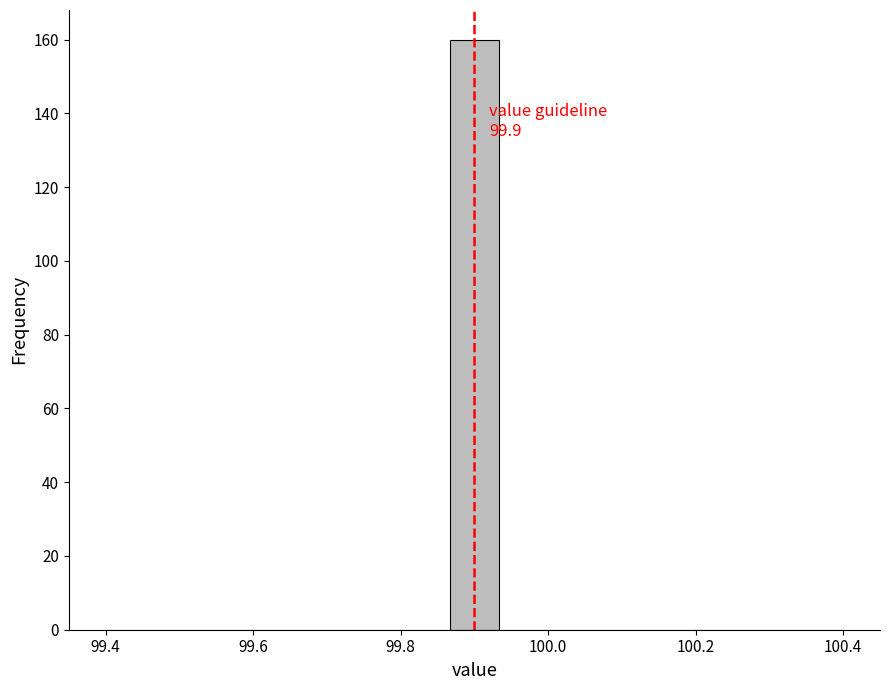

Around what value on the x-axis is the tallest bar? Give the approximate position of its centre, as read against the axis.

99.90